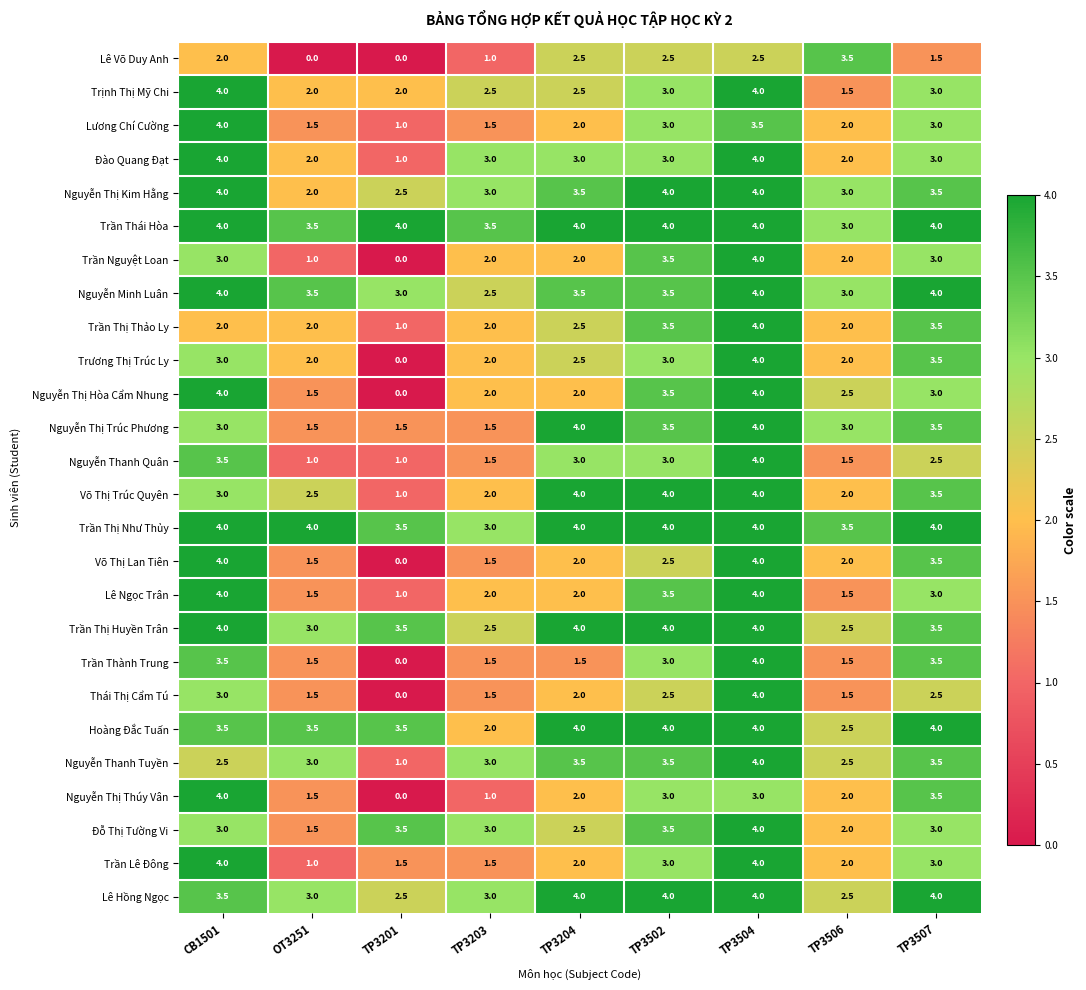

The value of Đỗ Thị Tường Vi at TP3502 is 2.1. True or false?

False